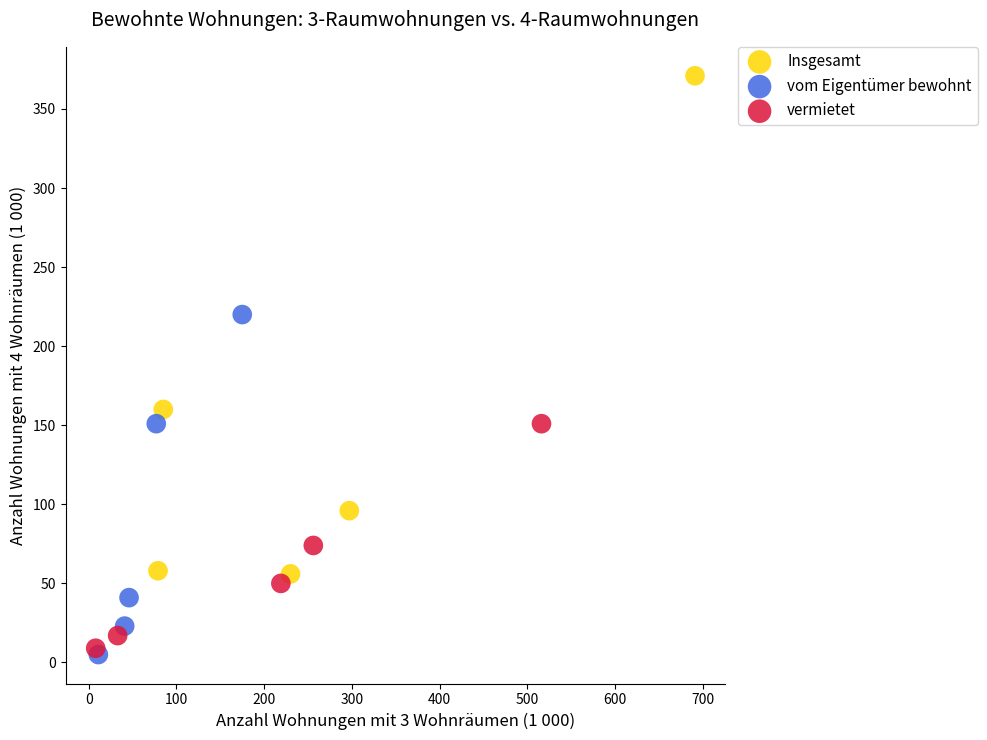

Which series contains the lowest Y value?

vom Eigentümer bewohnt